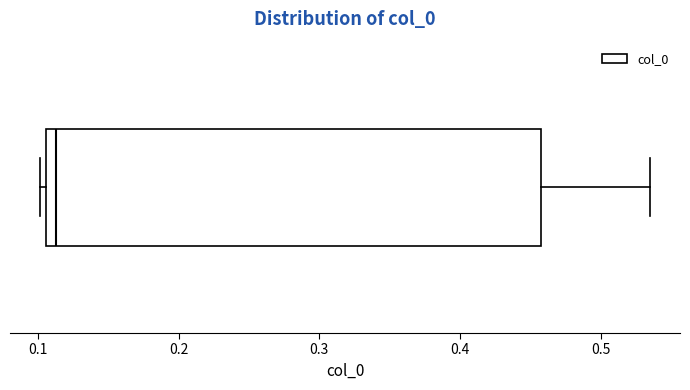

Transcribe this box plot: give where the median line is, the range the box spans, and where the two whiskers end, as read against the x-axis. The values are not printed on the chart, so give them approximately, as read against the axis.

median 0.11 (just right of the box's left edge), box 0.11 to 0.46, whiskers 0.10 to 0.53